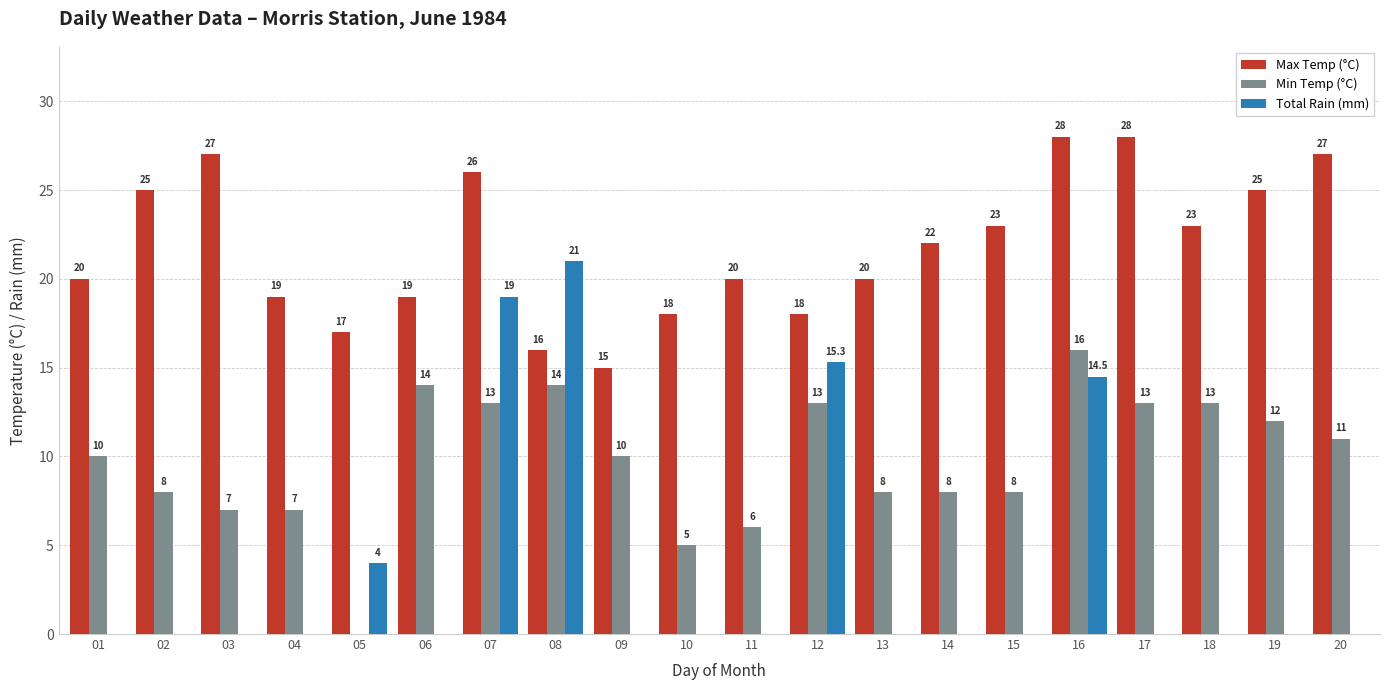

The value of Max Temp (°C) at 18 is 33.9. True or false?

False